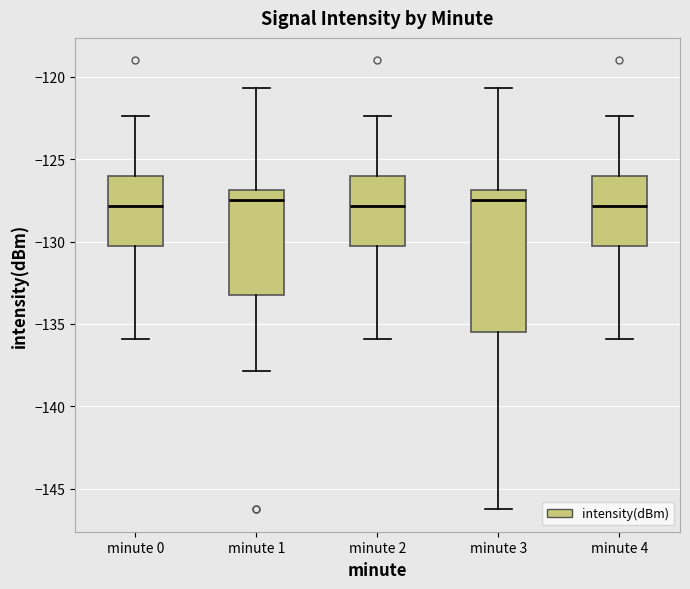

Reading left to right, read every box against the y-axis: the position of its median line, the range the box covers, and the ends of its whiskers. The values are not printed on the chart, so give them approximately, as read against the axis.

minute 0: median -128.0, box -130.5 to -126.0, whiskers -136.0 to -122.5
minute 1: median -127.5, box -133.0 to -127.0, whiskers -138.0 to -120.5
minute 2: median -128.0, box -130.5 to -126.0, whiskers -136.0 to -122.5
minute 3: median -127.5, box -135.5 to -127.0, whiskers -146.5 to -120.5
minute 4: median -128.0, box -130.5 to -126.0, whiskers -136.0 to -122.5